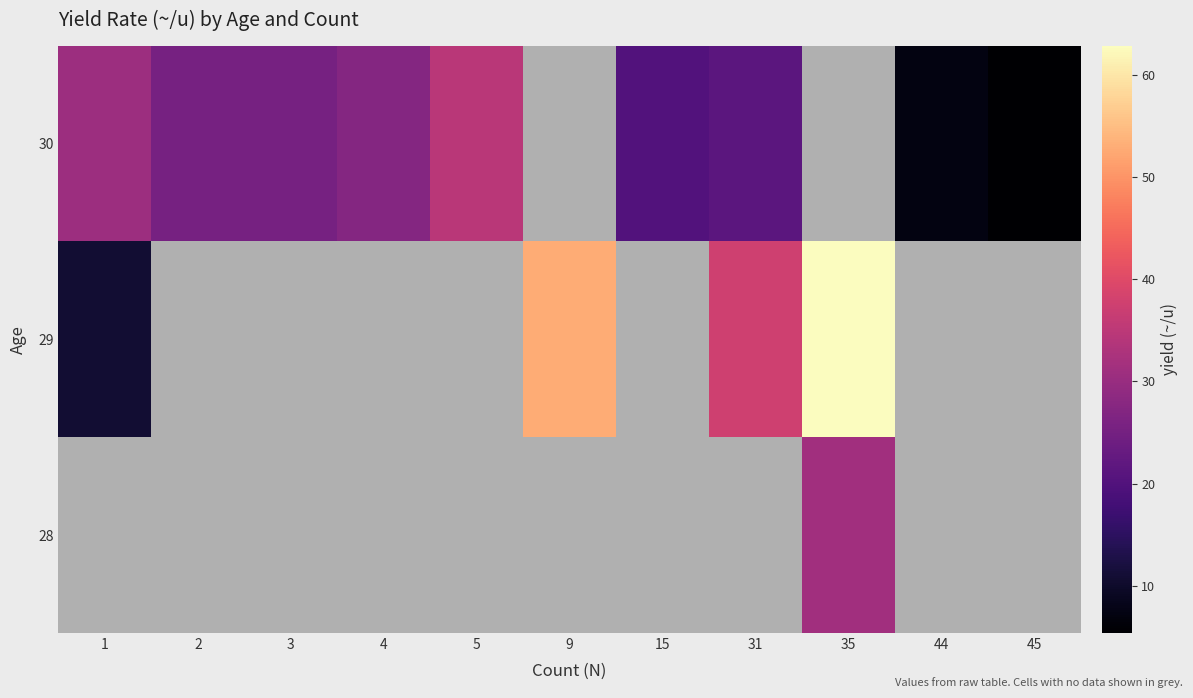

The value of row_2 at 5 is 17.3. True or false?

False